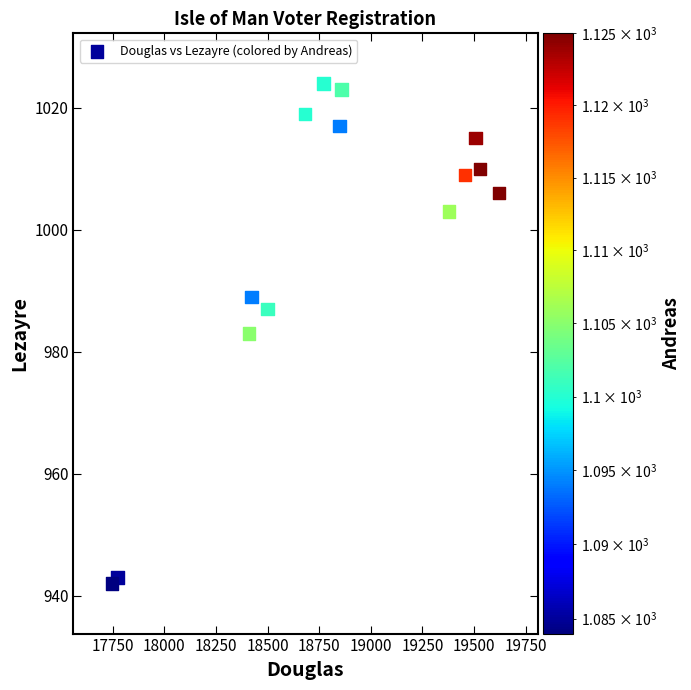

What is the range of Y values (max minus min)?

82